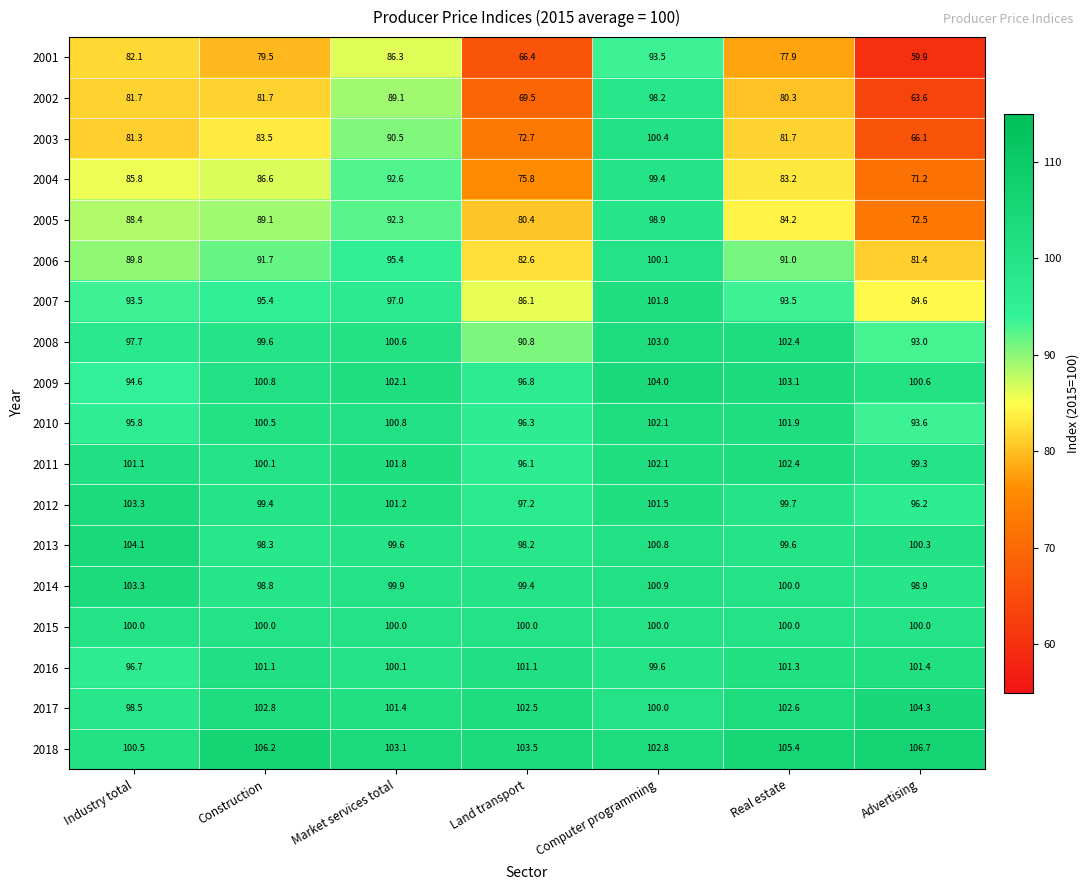

Which series has the largest range (max minus min)?

2002